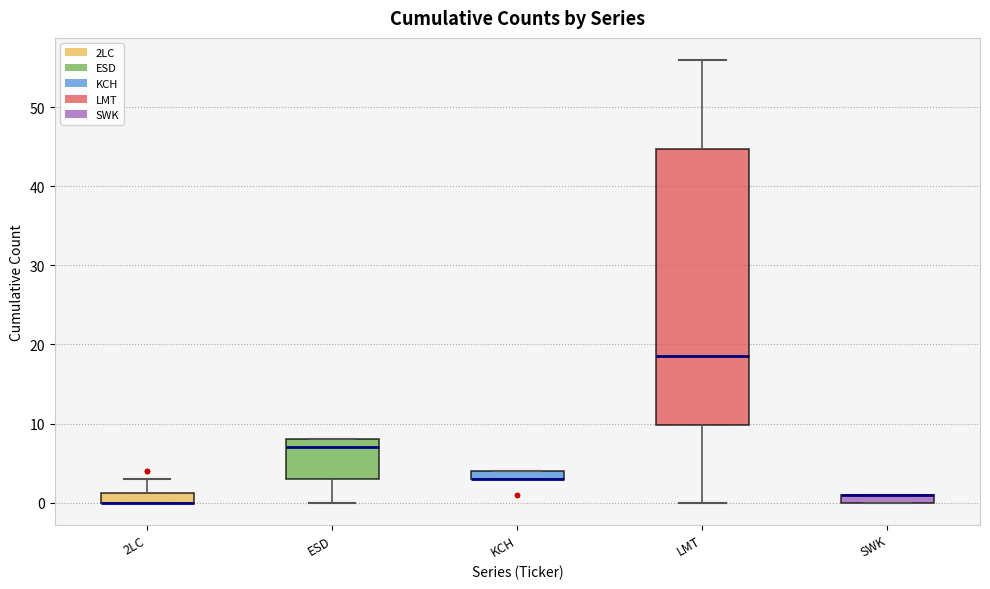

Where is the lower edge of the box for SWK on the y-axis? The values are not printed on the chart, so give them approximately, as read against the axis.

0